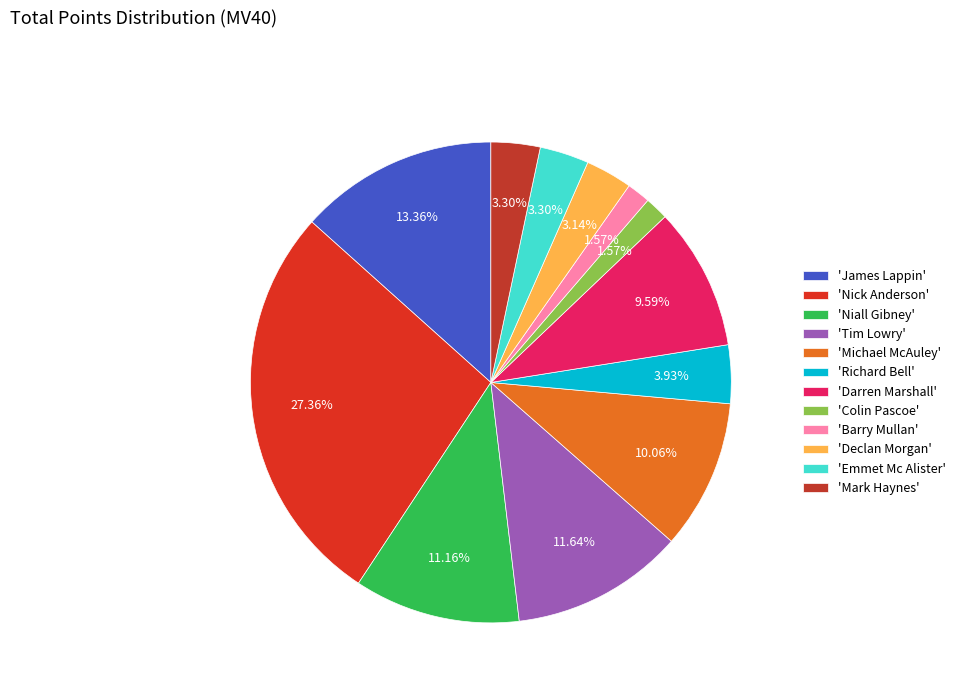

Which category has the biggest portion of the pie?

'Nick Anderson'